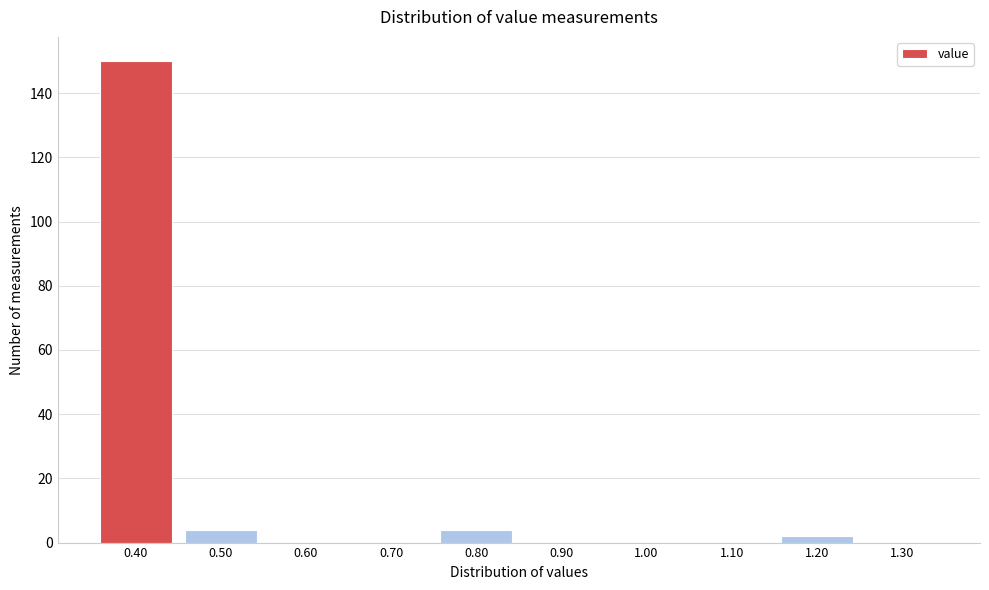

Reading left to right, transcribe this chart: for each bar, give the range it covers on the x-axis and its height. The values are not printed on the chart, so give them approximately, as read against the axis.

0.35 to 0.45: 150
0.45 to 0.55: 4
0.55 to 0.65: 0
0.65 to 0.75: 0
0.75 to 0.85: 4
0.85 to 0.95: 0
0.95 to 1.05: 0
1.05 to 1.15: 0
1.15 to 1.25: 2
1.25 to 1.35: 0